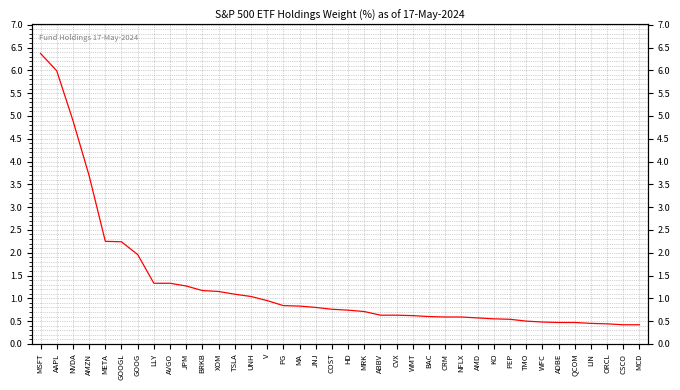

What is the smallest value displayed?

0.4